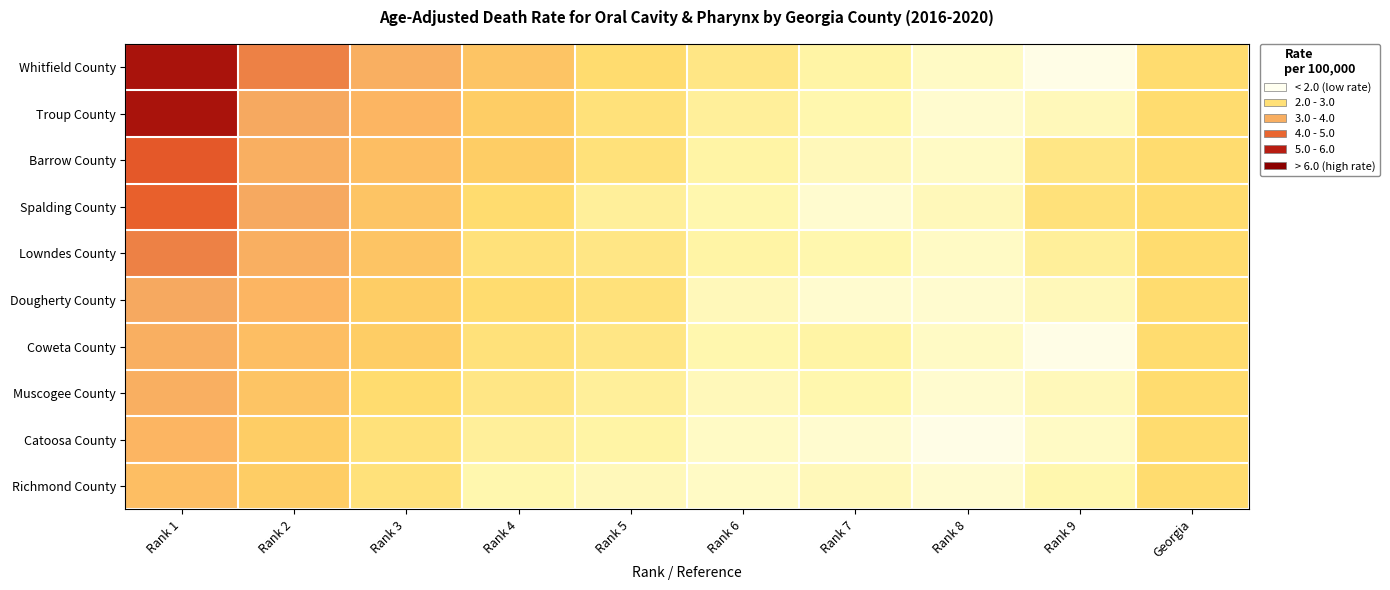

Reading left to right, what are all the values shown in this chart?

Whitfield County: Rank 1=5.7	Rank 2=4.4	Rank 3=3.7	Rank 4=3.2	Rank 5=2.7	Rank 6=2.5	Rank 7=2.2	Rank 8=1.9	Rank 9=1.6	Georgia=2.7
Troup County: Rank 1=5.7	Rank 2=3.9	Rank 3=3.5	Rank 4=3.0	Rank 5=2.6	Rank 6=2.3	Rank 7=2.1	Rank 8=1.8	Rank 9=2.0	Georgia=2.7
Barrow County: Rank 1=4.8	Rank 2=3.7	Rank 3=3.3	Rank 4=3.0	Rank 5=2.6	Rank 6=2.2	Rank 7=2.0	Rank 8=1.9	Rank 9=2.5	Georgia=2.7
Spalding County: Rank 1=4.7	Rank 2=3.9	Rank 3=3.2	Rank 4=2.7	Rank 5=2.3	Rank 6=2.1	Rank 7=1.8	Rank 8=2.0	Rank 9=2.6	Georgia=2.7
Lowndes County: Rank 1=4.4	Rank 2=3.7	Rank 3=3.2	Rank 4=2.6	Rank 5=2.5	Rank 6=2.2	Rank 7=2.1	Rank 8=1.9	Rank 9=2.3	Georgia=2.7
Dougherty County: Rank 1=3.9	Rank 2=3.5	Rank 3=3.0	Rank 4=2.7	Rank 5=2.6	Rank 6=2.0	Rank 7=1.8	Rank 8=1.8	Rank 9=2.0	Georgia=2.7
Coweta County: Rank 1=3.7	Rank 2=3.3	Rank 3=3.0	Rank 4=2.6	Rank 5=2.5	Rank 6=2.1	Rank 7=2.2	Rank 8=1.9	Rank 9=1.6	Georgia=2.7
Muscogee County: Rank 1=3.7	Rank 2=3.2	Rank 3=2.7	Rank 4=2.5	Rank 5=2.3	Rank 6=2.0	Rank 7=2.1	Rank 8=1.8	Rank 9=2.0	Georgia=2.7
Catoosa County: Rank 1=3.5	Rank 2=3.0	Rank 3=2.6	Rank 4=2.3	Rank 5=2.2	Rank 6=1.9	Rank 7=1.8	Rank 8=1.6	Rank 9=1.9	Georgia=2.7
Richmond County: Rank 1=3.3	Rank 2=3.0	Rank 3=2.6	Rank 4=2.1	Rank 5=2.0	Rank 6=1.9	Rank 7=2.0	Rank 8=1.8	Rank 9=2.1	Georgia=2.7